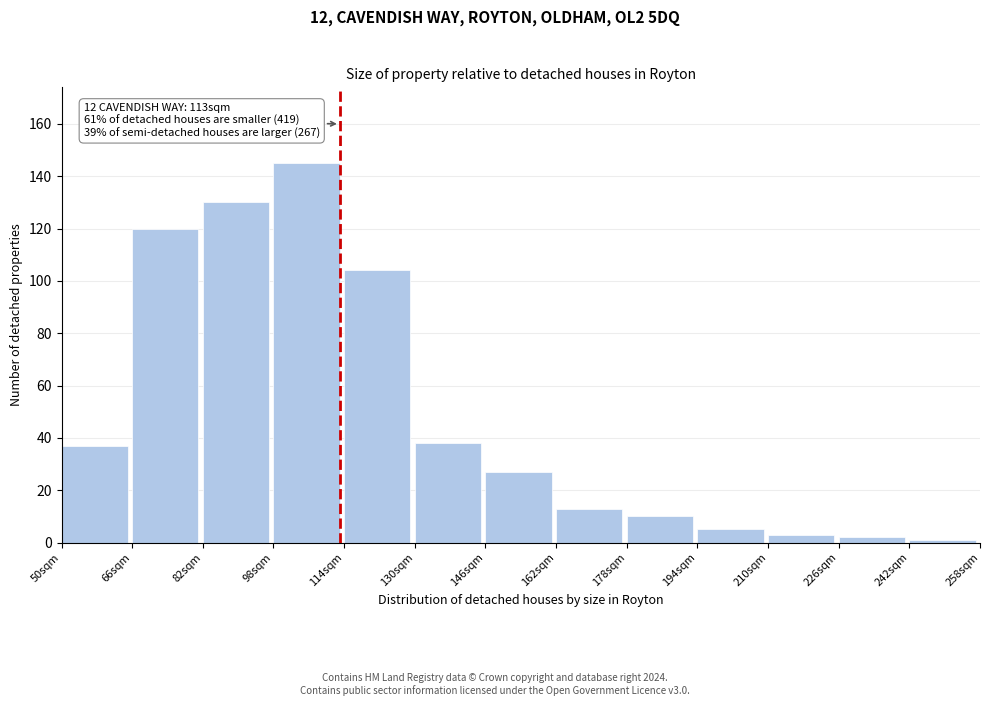

Reading right to left, extract all data points from this chart.

242sqm=1	226sqm=2	210sqm=3	194sqm=5	178sqm=10	162sqm=13	146sqm=27	130sqm=38	114sqm=104	98sqm=145	82sqm=130	66sqm=120	50sqm=37